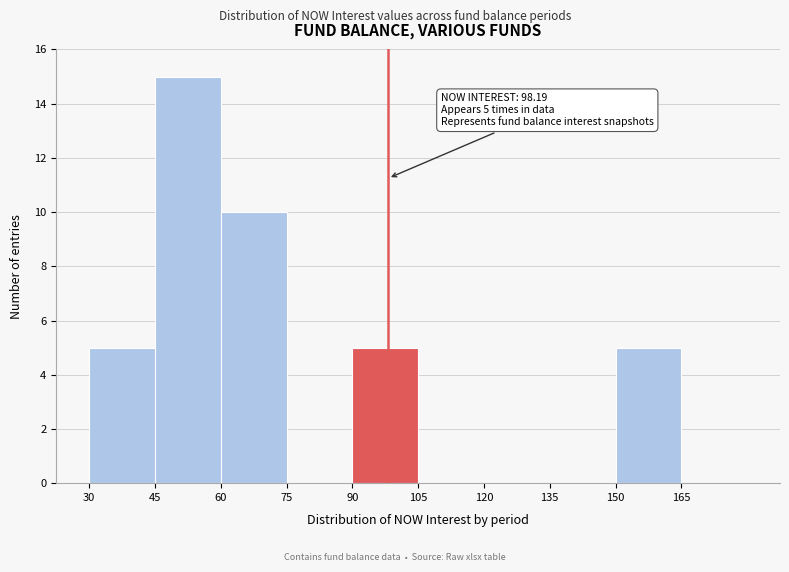

Over which range of the x-axis is the bar tallest?

45 to 60